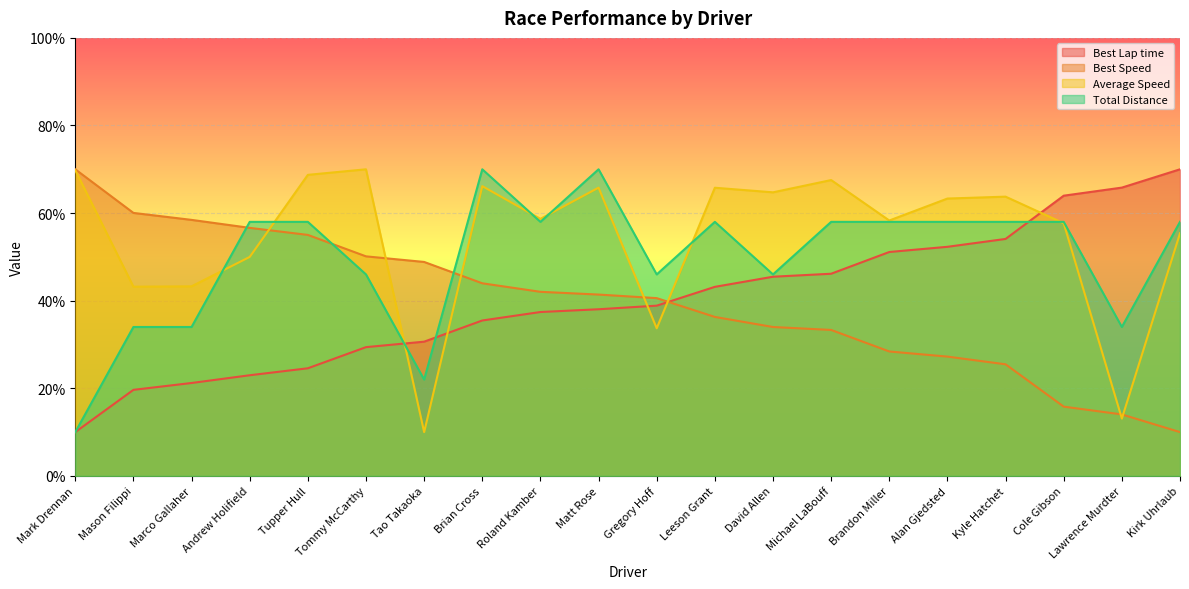

What is the value of the Best Speed point at the 9th from the left?

42.0